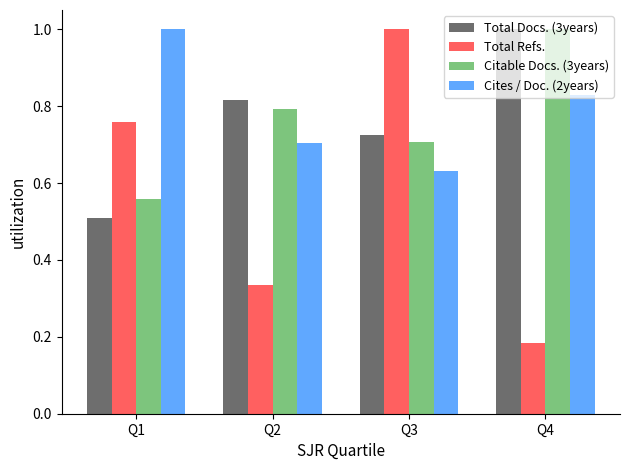

True or false: Cites / Doc. (2years) has a value of 0.5 at Q1.

False